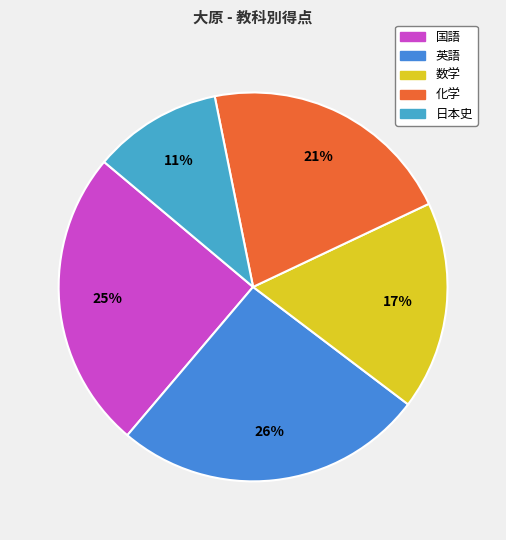

Is there any slice that represents more than half of the pie?

No